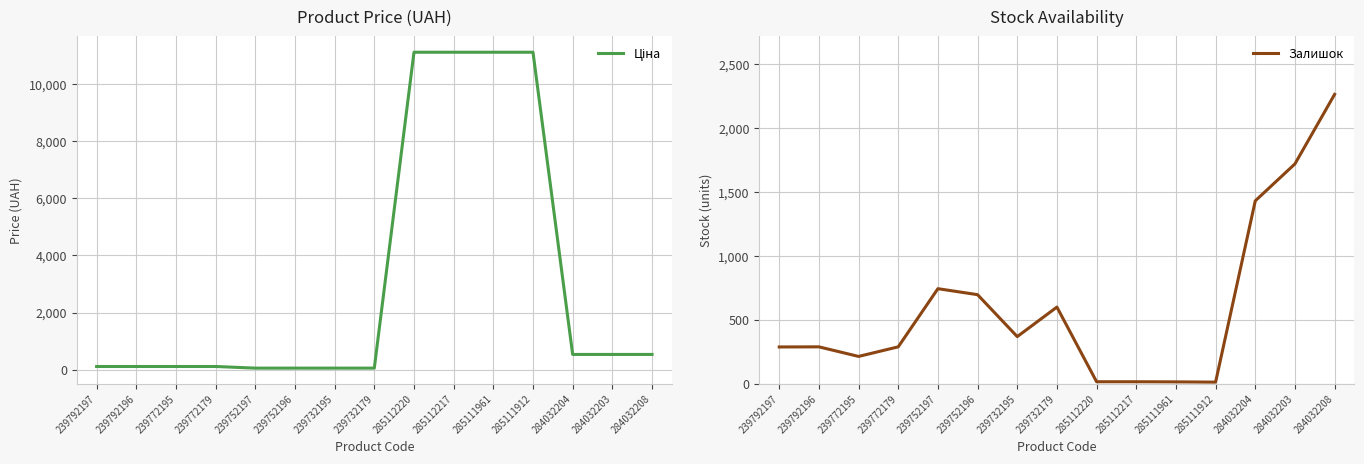

Reading left to right, list all the values displayed in this chart.

Ціна: 113.3	113.3	113.3	113.3	56.7	56.7	56.7	56.7	11113.6	11113.6	11113.6	11113.6	535.4	535.4	535.4
Залишок: 289.0	290.0	215.0	290.0	745.0	698.0	370.0	601.0	17.0	17.0	16.0	14.0	1432.0	1721.0	2265.0